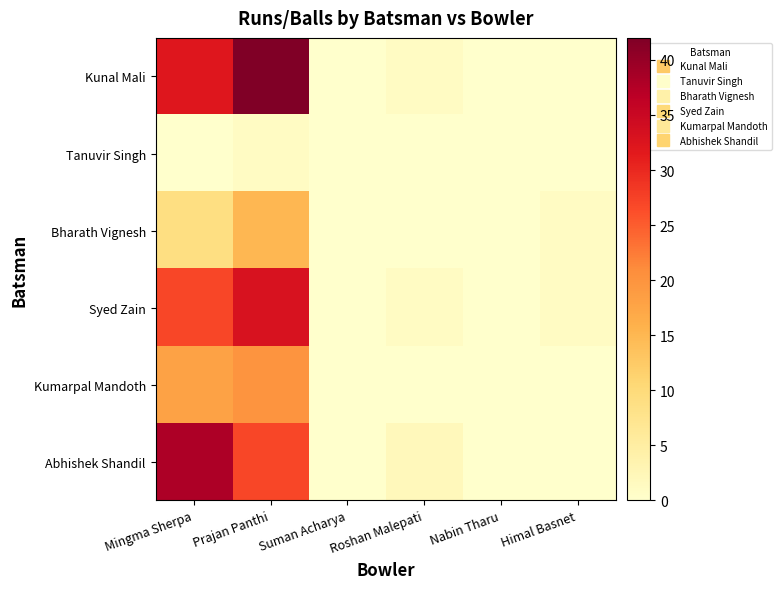

Reading left to right, list all the values displayed in this chart.

Kunal Mali: Mingma Sherpa=32	Prajan Panthi=42	Suman Acharya=0	Roshan Malepati=1	Nabin Tharu=0	Himal Basnet=0
Tanuvir Singh: Mingma Sherpa=0	Prajan Panthi=1	Suman Acharya=0	Roshan Malepati=0	Nabin Tharu=0	Himal Basnet=0
Bharath Vignesh: Mingma Sherpa=9	Prajan Panthi=15	Suman Acharya=0	Roshan Malepati=0	Nabin Tharu=0	Himal Basnet=1
Syed Zain: Mingma Sherpa=27	Prajan Panthi=33	Suman Acharya=0	Roshan Malepati=1	Nabin Tharu=0	Himal Basnet=1
Kumarpal Mandoth: Mingma Sherpa=18	Prajan Panthi=20	Suman Acharya=0	Roshan Malepati=0	Nabin Tharu=0	Himal Basnet=0
Abhishek Shandil: Mingma Sherpa=38	Prajan Panthi=27	Suman Acharya=0	Roshan Malepati=2	Nabin Tharu=0	Himal Basnet=0